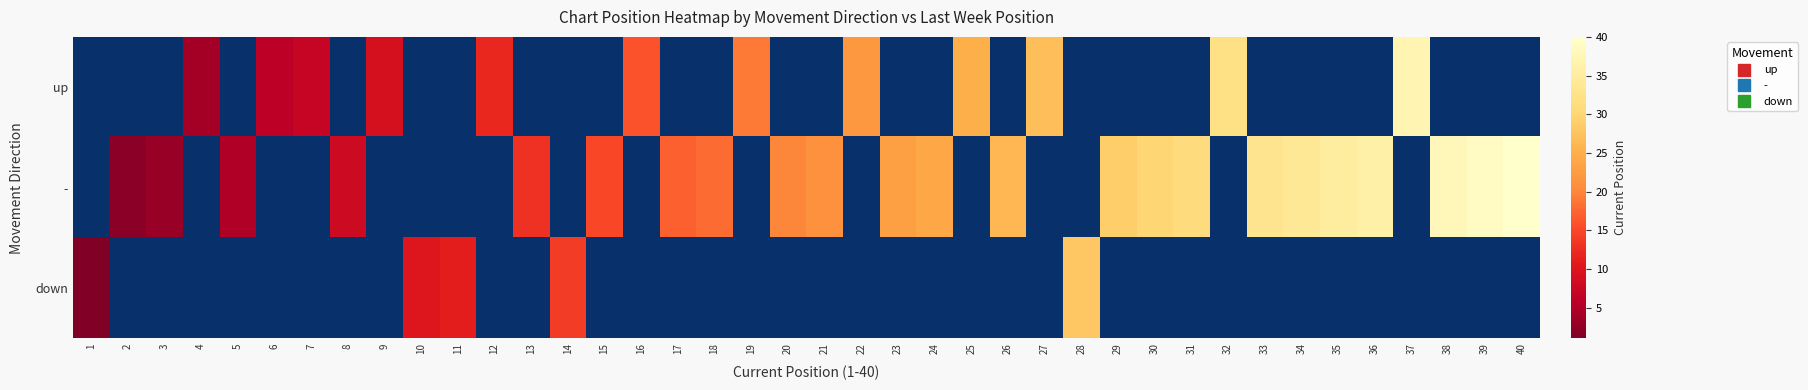

Is the value of - at 27 greater than the value of up at 23?

No